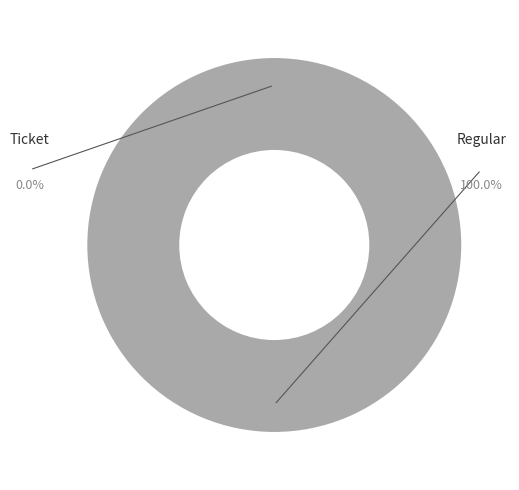

To the nearest percent, what is the difference between the largest and smallest slice percentages?

100%